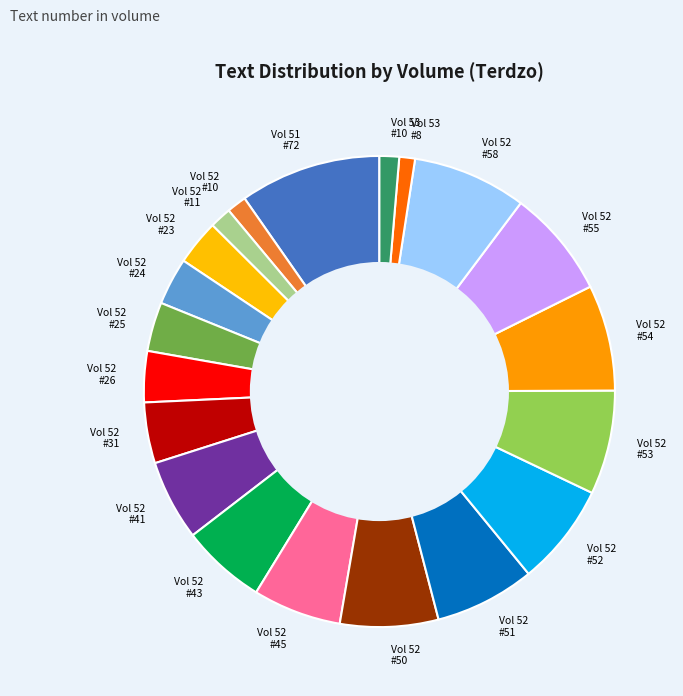

How many slices are in this pie chart?

20